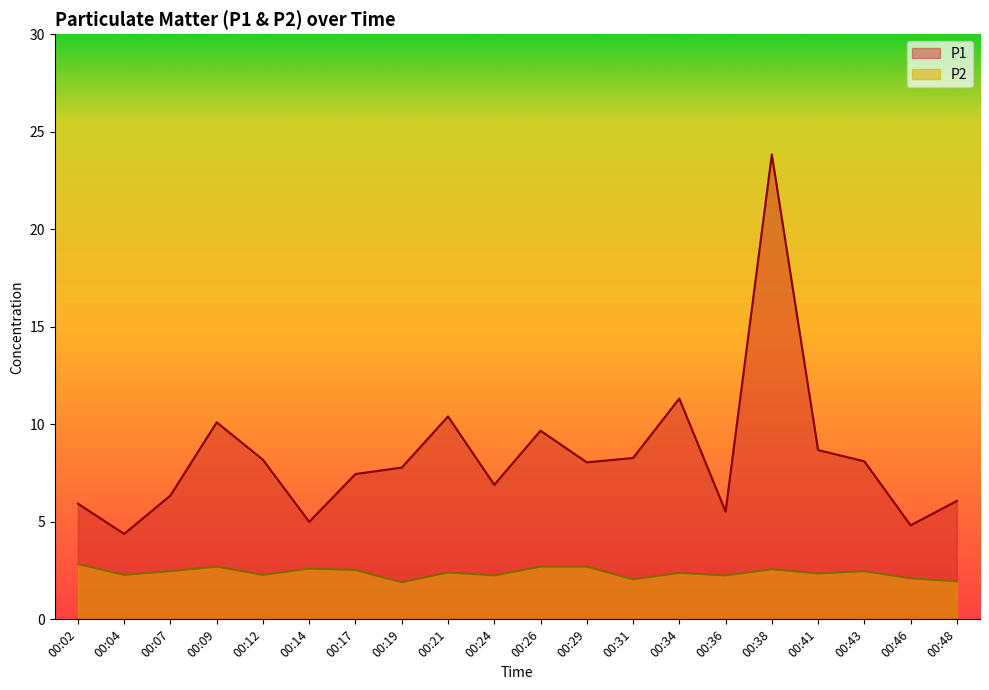

At which label is P2 closest to 2?

00:31